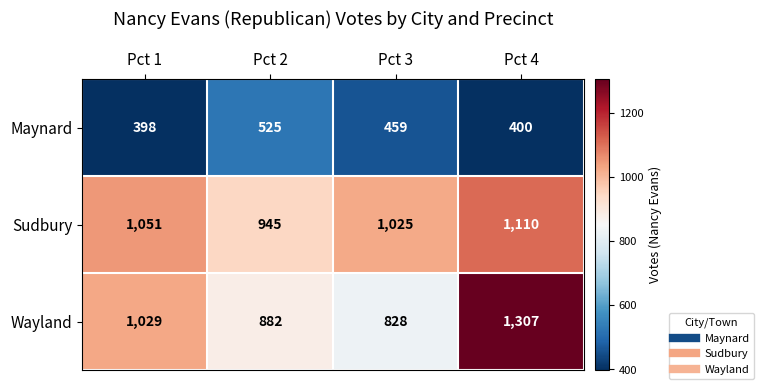

What is the average value of the Wayland series?

1012